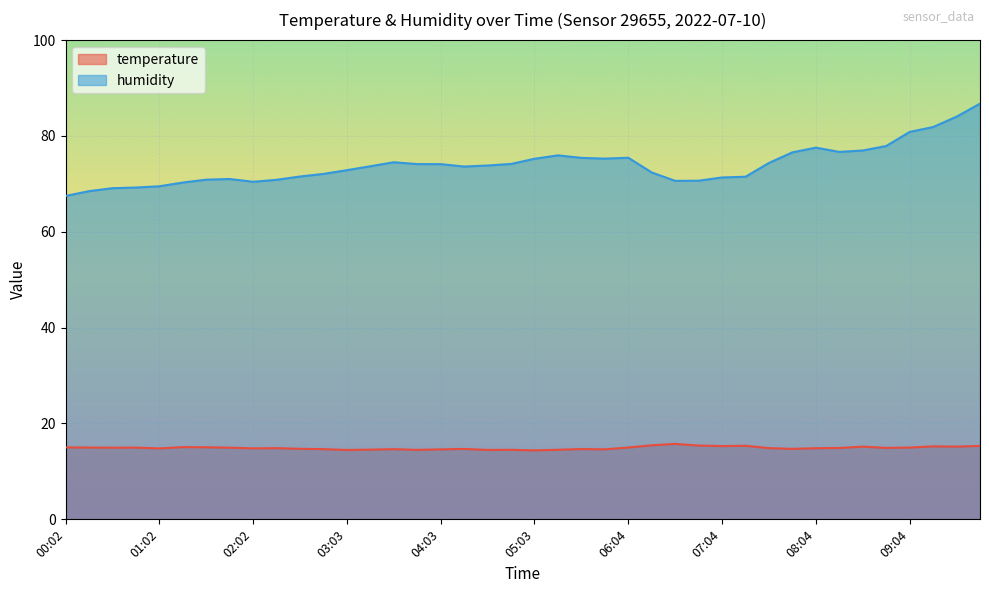

Reading right to left, extract all data points from this chart.

temperature: 09:49=15.3	09:34=15.2	09:19=15.2	09:04=15.0	08:49=14.9	08:34=15.2	08:19=14.9	08:04=14.8	07:49=14.7	07:34=14.9	07:19=15.3	07:04=15.3	06:49=15.4	06:34=15.7	06:19=15.4	06:04=15.0	05:48=14.6	05:33=14.7	05:18=14.5	05:03=14.4	04:48=14.5	04:33=14.5	04:18=14.7	04:03=14.6	03:48=14.5	03:33=14.6	03:18=14.6	03:03=14.5	02:48=14.7	02:33=14.7	02:18=14.8	02:02=14.8	01:47=14.9	01:32=15.0	01:17=15.1	01:02=14.8	00:47=15.0	00:32=14.9	00:17=15.0	00:02=15.0
humidity: 09:49=86.7	09:34=84.0	09:19=81.9	09:04=80.8	08:49=77.9	08:34=77.0	08:19=76.7	08:04=77.6	07:49=76.6	07:34=74.4	07:19=71.5	07:04=71.3	06:49=70.7	06:34=70.6	06:19=72.4	06:04=75.5	05:48=75.3	05:33=75.4	05:18=76.0	05:03=75.2	04:48=74.2	04:33=73.8	04:18=73.6	04:03=74.1	03:48=74.1	03:33=74.5	03:18=73.7	03:03=72.9	02:48=72.1	02:33=71.5	02:18=70.8	02:02=70.4	01:47=71.0	01:32=70.9	01:17=70.3	01:02=69.5	00:47=69.2	00:32=69.1	00:17=68.5	00:02=67.5